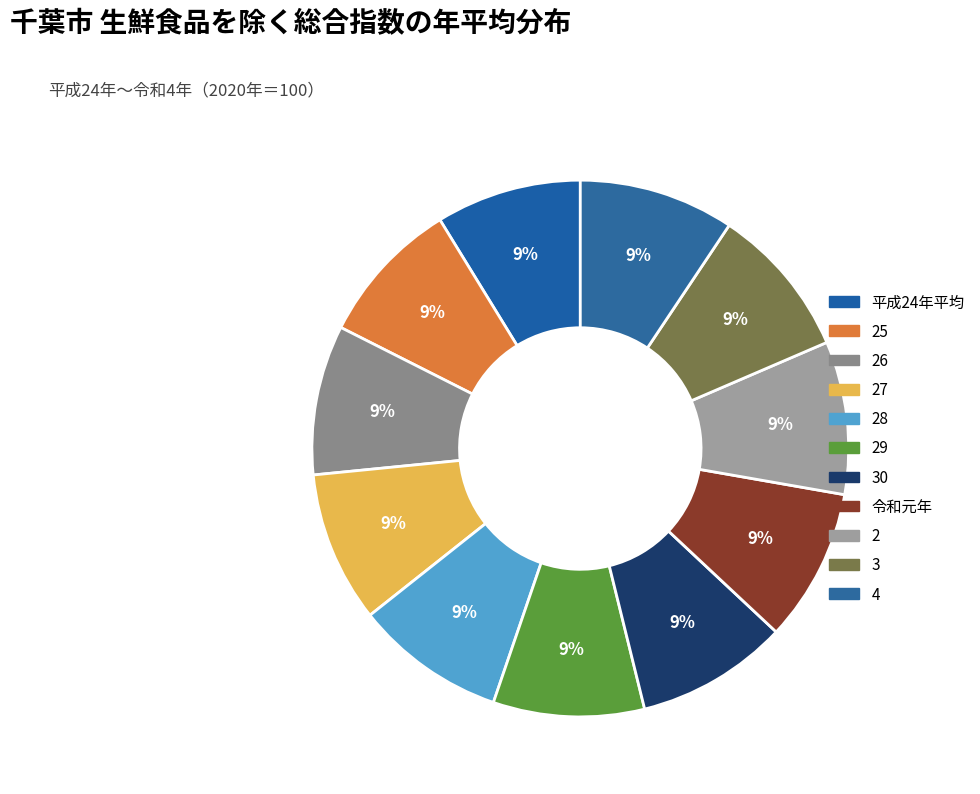

To the nearest percent, what portion does 28 represent?

9%